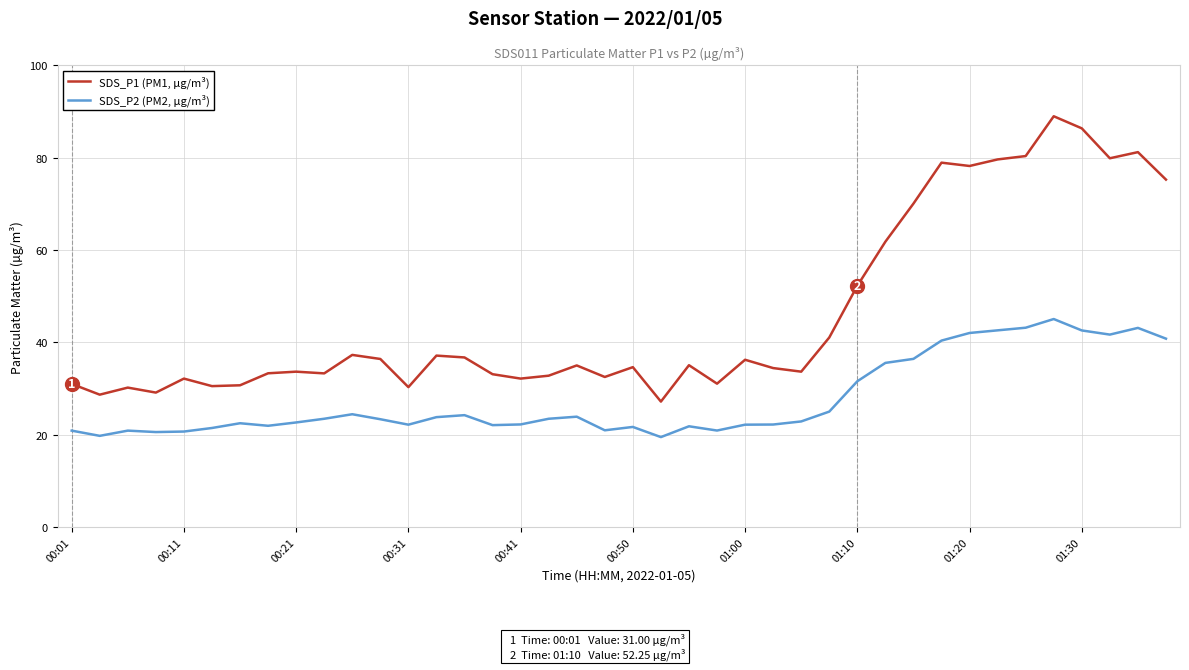

Which series has the largest total across all categories?

SDS_P1 (PM1, µg/m³)